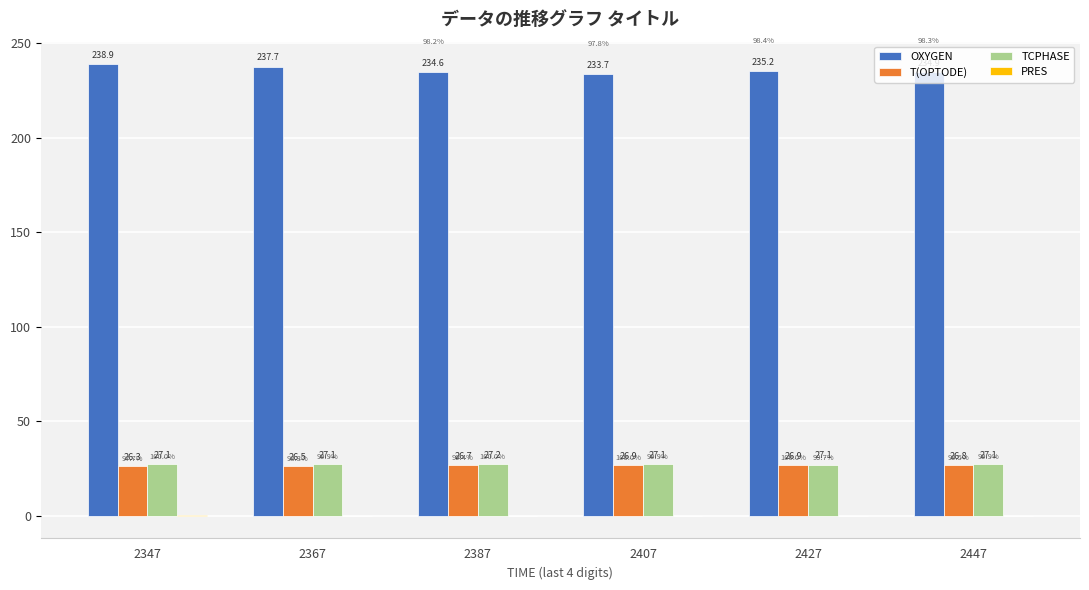

Between 2367 and 2387, which series saw the biggest shift?

OXYGEN